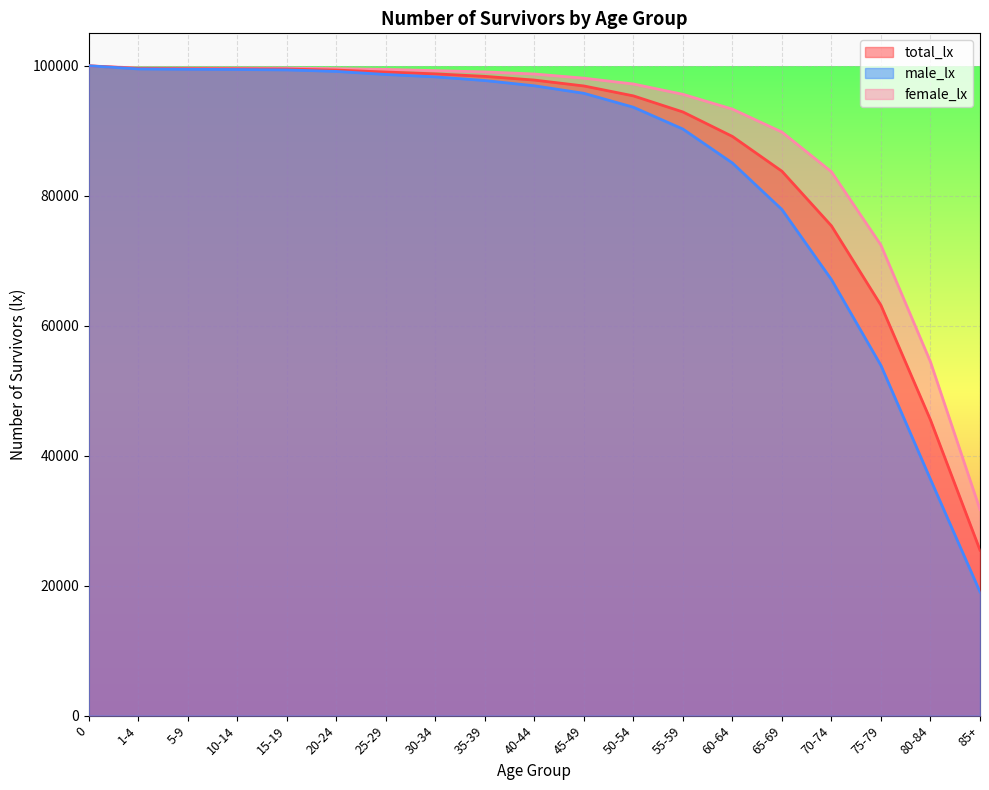

Reading left to right, what are all the values shown in this chart?

total_lx: 0=100000.0	1-4=99589.2	5-9=99553.1	10-14=99534.7	15-19=99502.9	20-24=99346.2	25-29=99046.5	30-34=98764.6	35-39=98377.4	40-44=97806.3	45-49=96899.3	50-54=95374.1	55-59=92898.0	60-64=89130.9	65-69=83777.3	70-74=75369.7	75-79=63148.2	80-84=45503.6	85+=25468.8
male_lx: 0=100000.0	1-4=99518.9	5-9=99466.1	10-14=99430.4	15-19=99368.5	20-24=99139.0	25-29=98665.9	30-34=98298.0	35-39=97732.6	40-44=96926.5	45-49=95769.6	50-54=93628.1	55-59=90267.5	60-64=85042.8	65-69=77883.6	70-74=67101.0	75-79=53883.1	80-84=36364.3	85+=19040.5
female_lx: 0=100000.0	1-4=99664.3	5-9=99645.7	10-14=99645.7	15-19=99645.7	20-24=99568.0	25-29=99452.9	30-34=99260.7	35-39=99059.6	40-44=98741.2	45-49=98097.9	50-54=97201.0	55-59=95614.9	60-64=93332.7	65-69=89802.6	70-74=83697.4	75-79=72396.2	80-84=54438.1	85+=31712.6